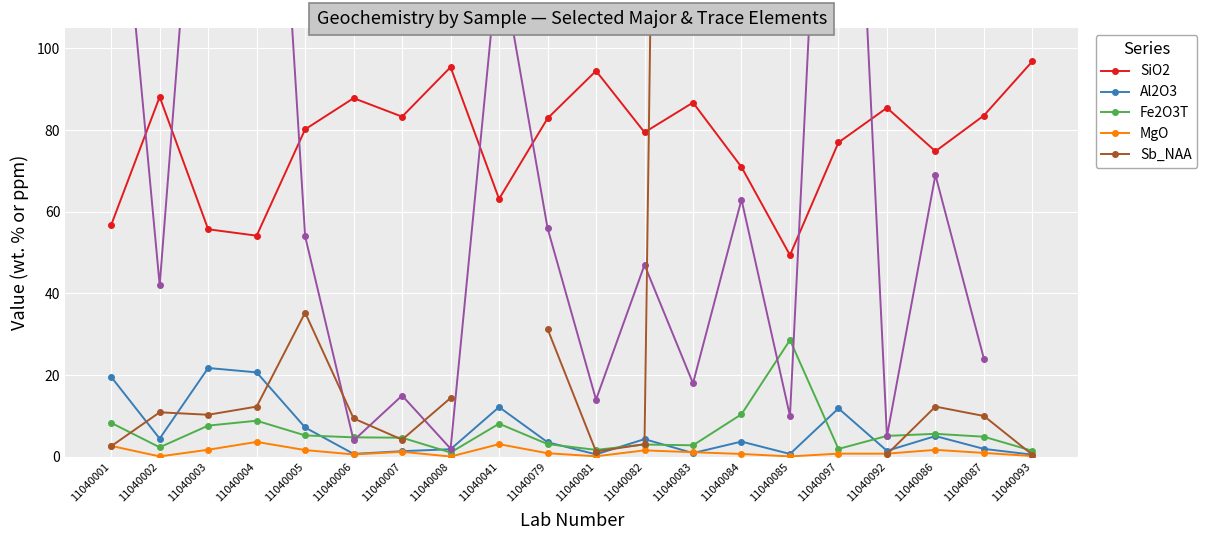

What is the difference between the highest and lowest values at 11040001?

54.1